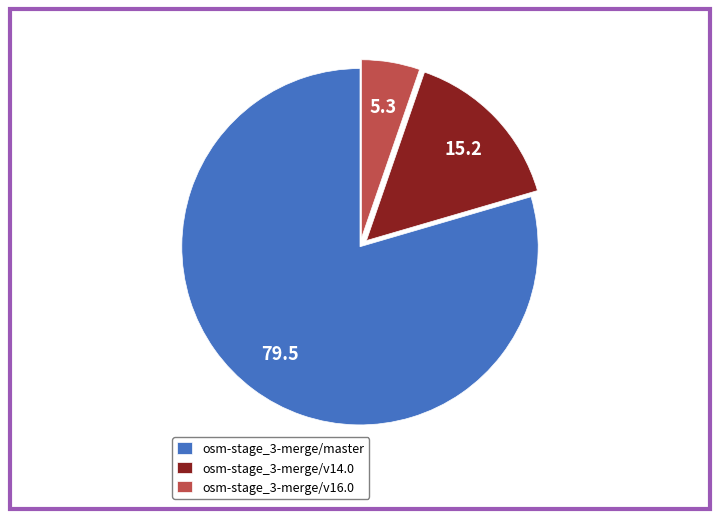

Which has a higher value, osm-stage_3-merge/v14.0 or osm-stage_3-merge/v16.0?

osm-stage_3-merge/v14.0